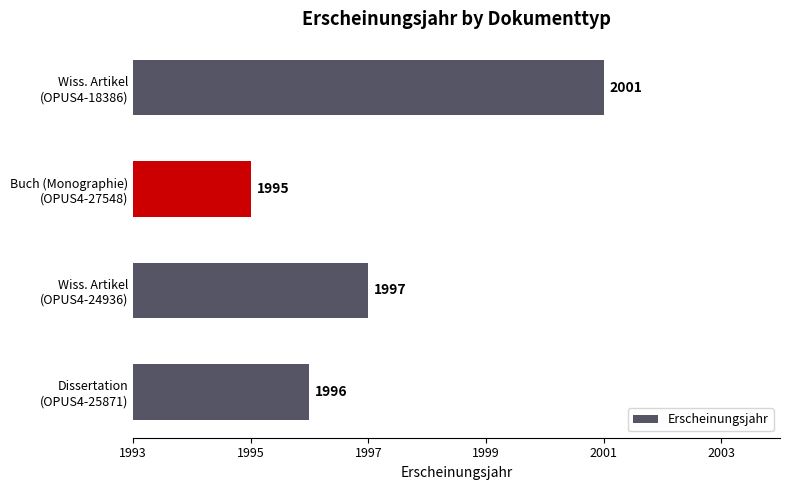

List the labels in order of value, largest first.

Wiss. Artikel
(OPUS4-18386), Wiss. Artikel
(OPUS4-24936), Dissertation
(OPUS4-25871), Buch (Monographie)
(OPUS4-27548)